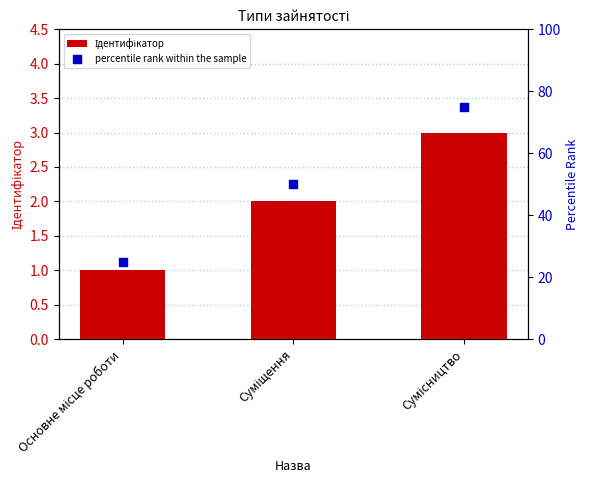

At how many categories does at least one series exceed 21?

3